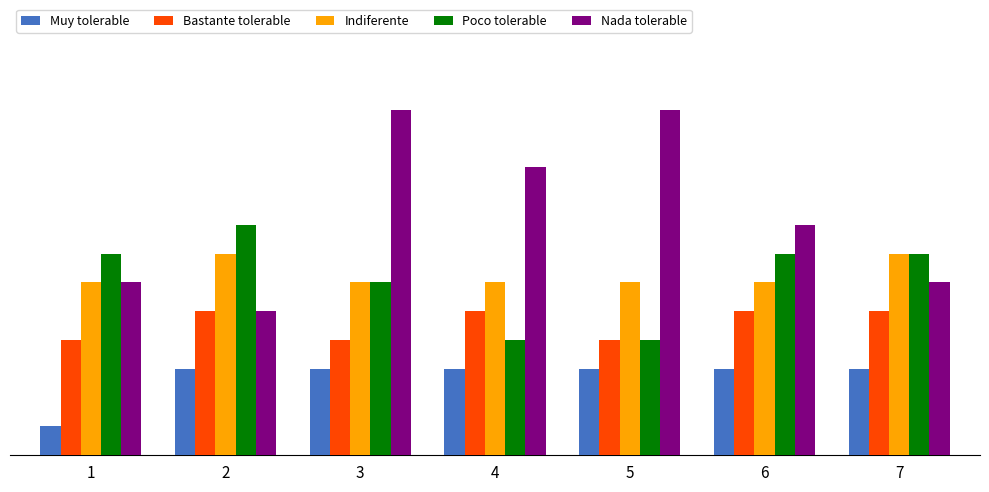

Reading left to right, transcribe all the data shown in this chart.

Muy tolerable: 1=1	2=3	3=3	4=3	5=3	6=3	7=3
Bastante tolerable: 1=4	2=5	3=4	4=5	5=4	6=5	7=5
Indiferente: 1=6	2=7	3=6	4=6	5=6	6=6	7=7
Poco tolerable: 1=7	2=8	3=6	4=4	5=4	6=7	7=7
Nada tolerable: 1=6	2=5	3=12	4=10	5=12	6=8	7=6